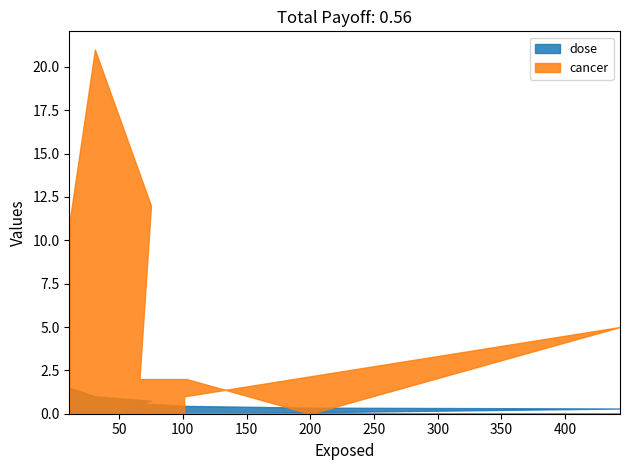

After their last crossing, which series has the higher values: dose or cancer?

cancer